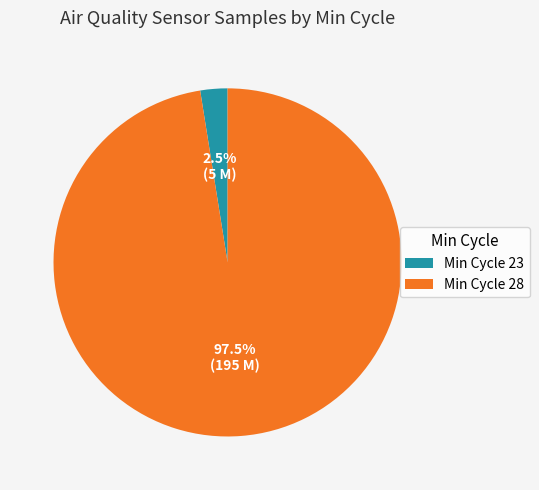

Count the number of slices in the pie.

2